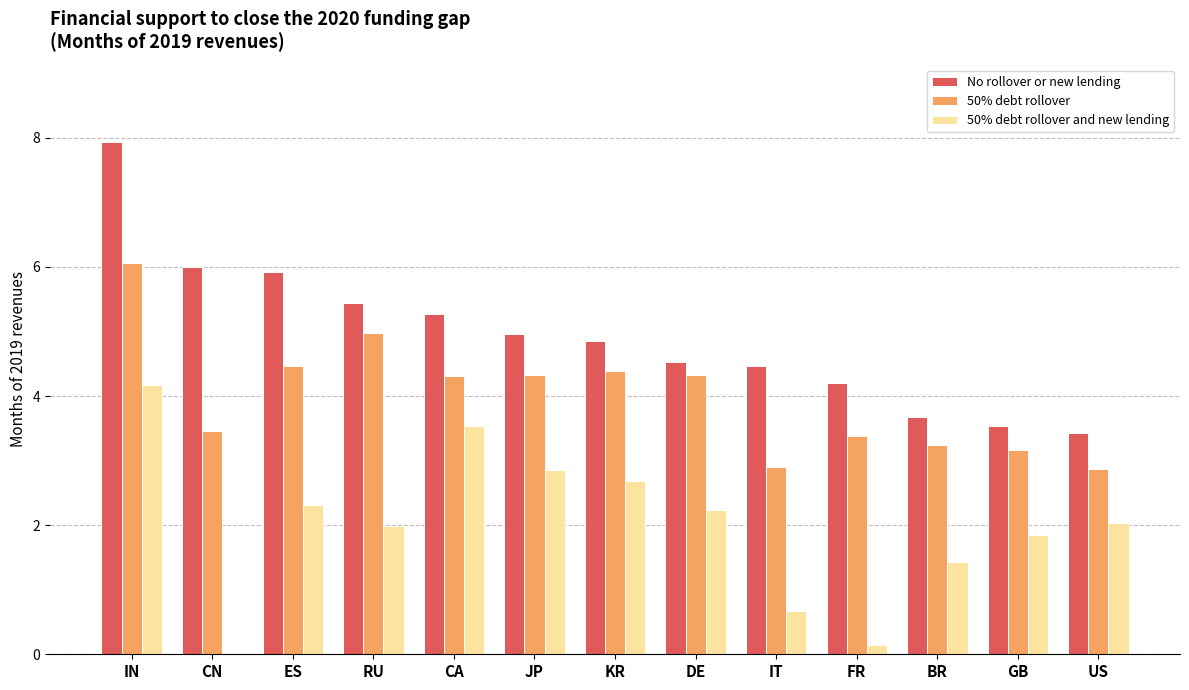

True or false: 50% debt rollover and new lending has a value of 2.2 at DE.

True